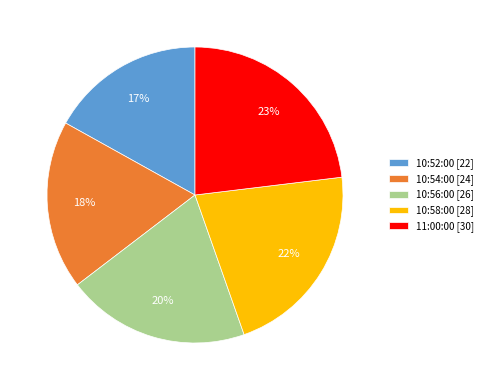

What percentage is the 10:54:00 slice, to the nearest percent?

18%